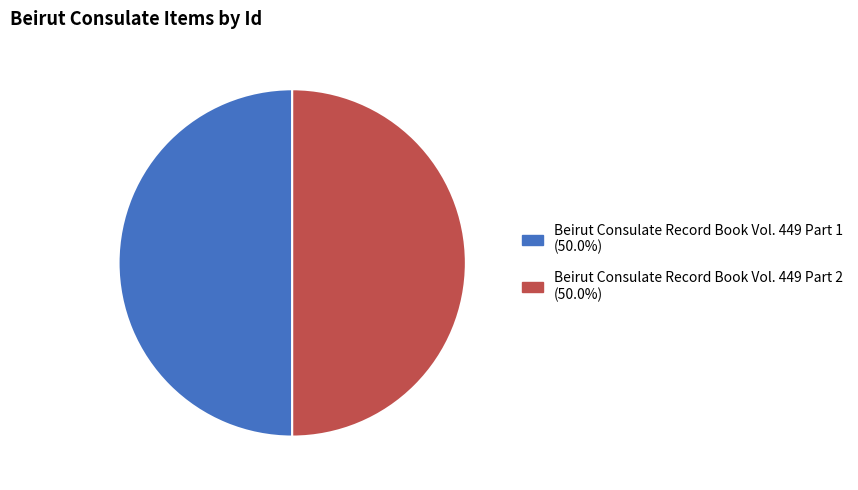

Do Beirut Consulate Record Book Vol. 449 Part 1 and Beirut Consulate Record Book Vol. 449 Part 2 together represent more than half of the pie?

Yes